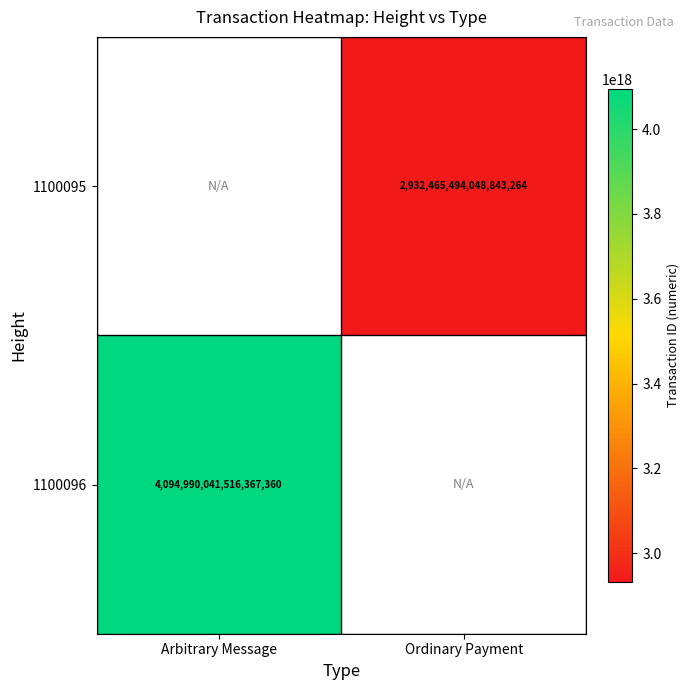

Which category has the lowest value across all series?

Ordinary Payment